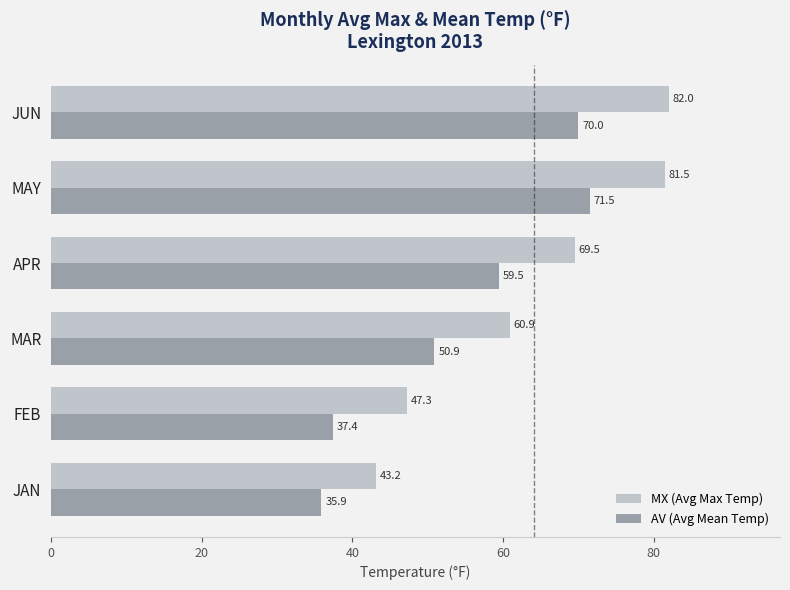

Is the value of MX (Avg Max Temp) at FEB greater than the value of AV (Avg Mean Temp) at MAY?

No